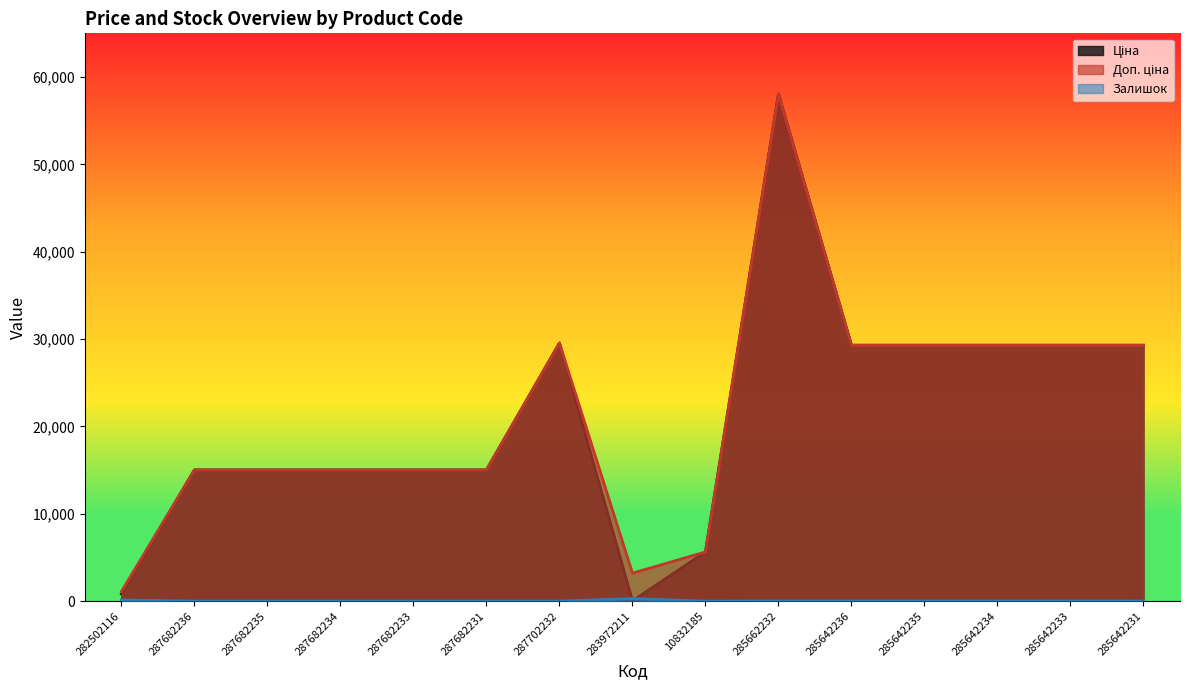

What is the spread (max minus min) of values at 283972211?

3172.9